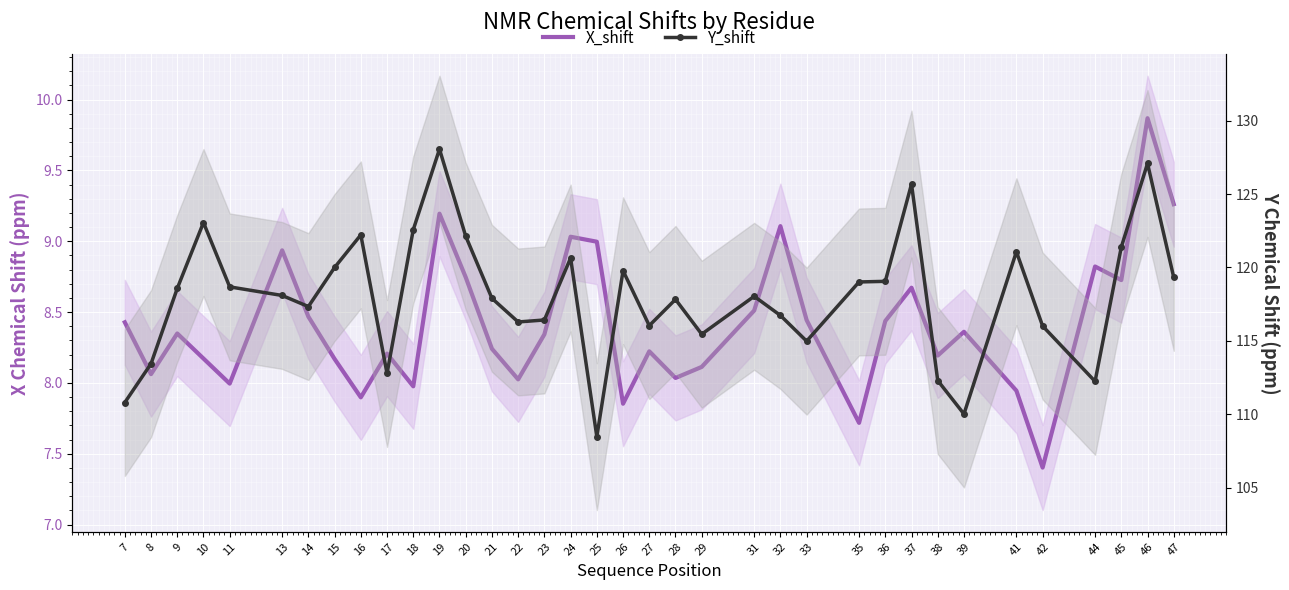

What is the difference between the highest and lowest values at 13?

109.2